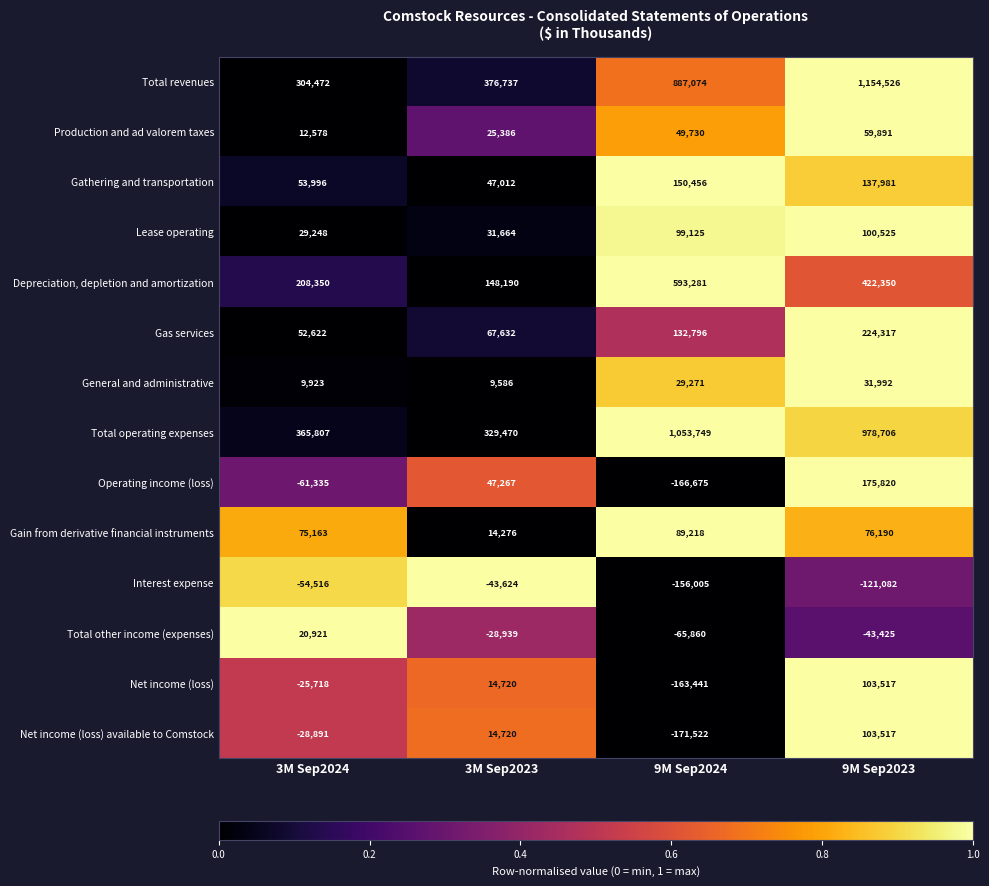

At which label does Operating income (loss) reach its minimum?

9M Sep2024